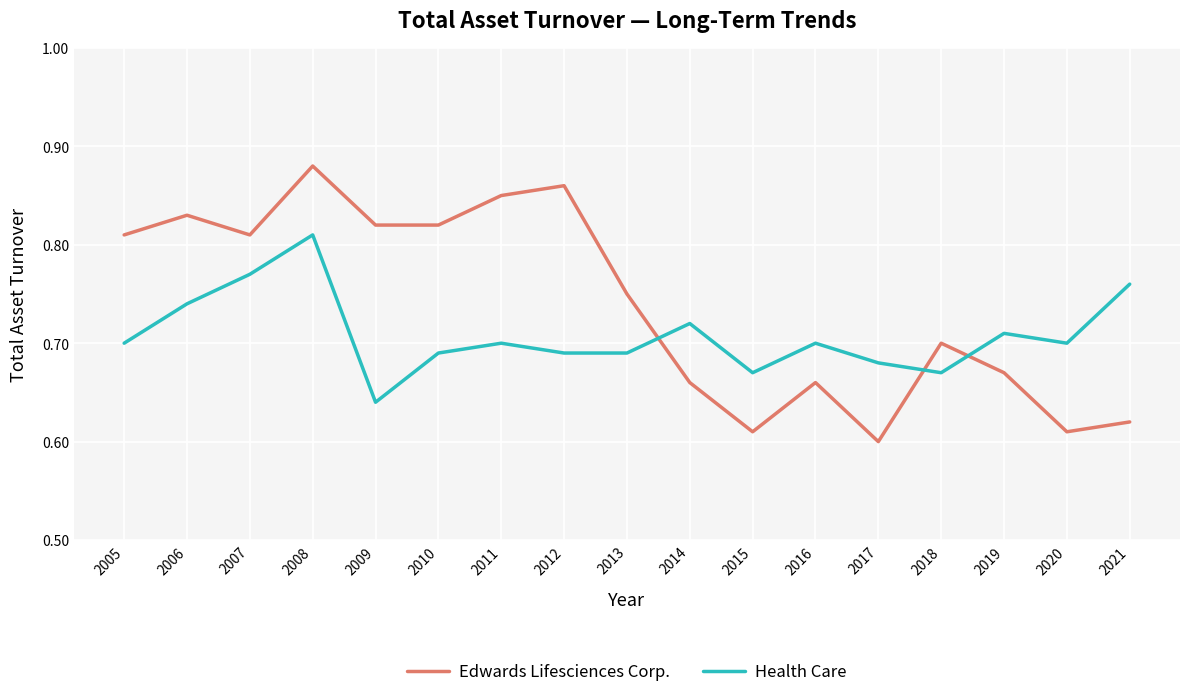

Count the Edwards Lifesciences Corp. values in the range 0 to 1.

17